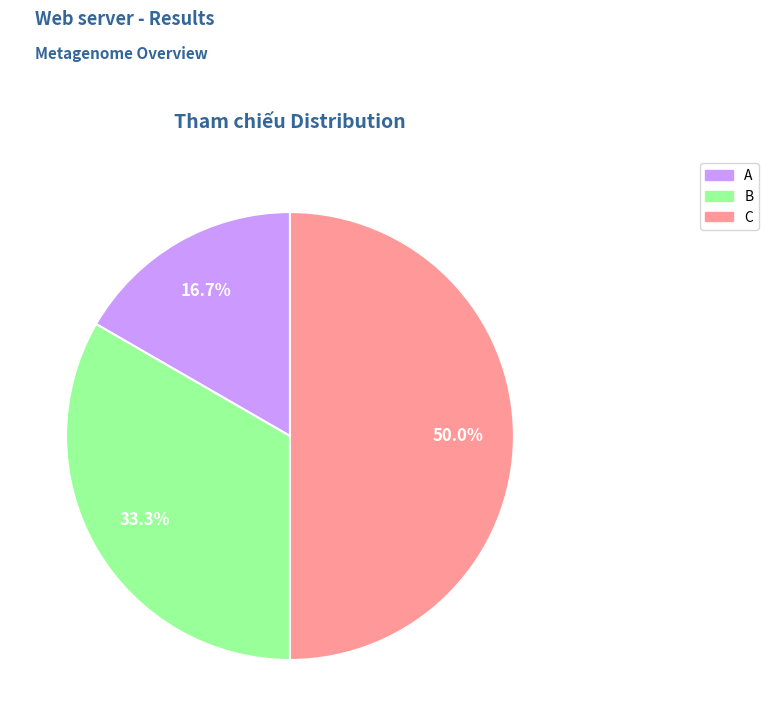

Between B and C, which is larger?

C